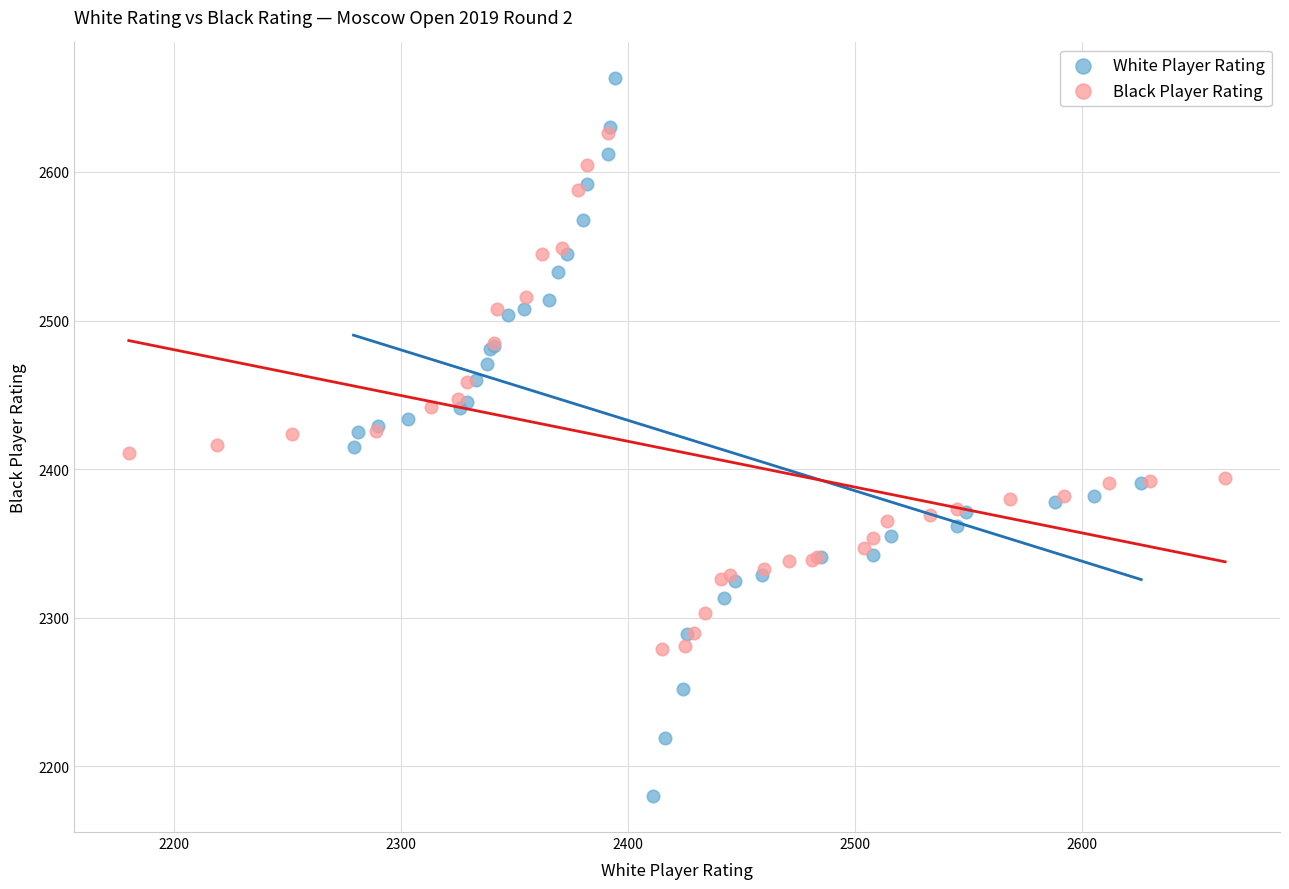

Which series contains the highest Y value?

White Player Rating